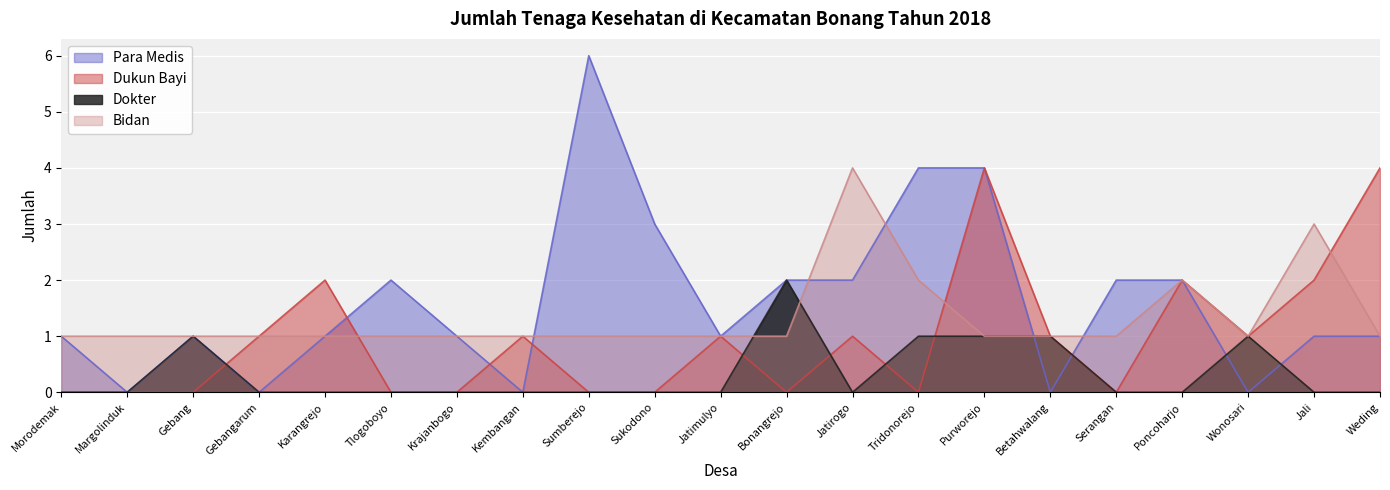

True or false: Dukun Bayi has a value of 5 at Weding.

False